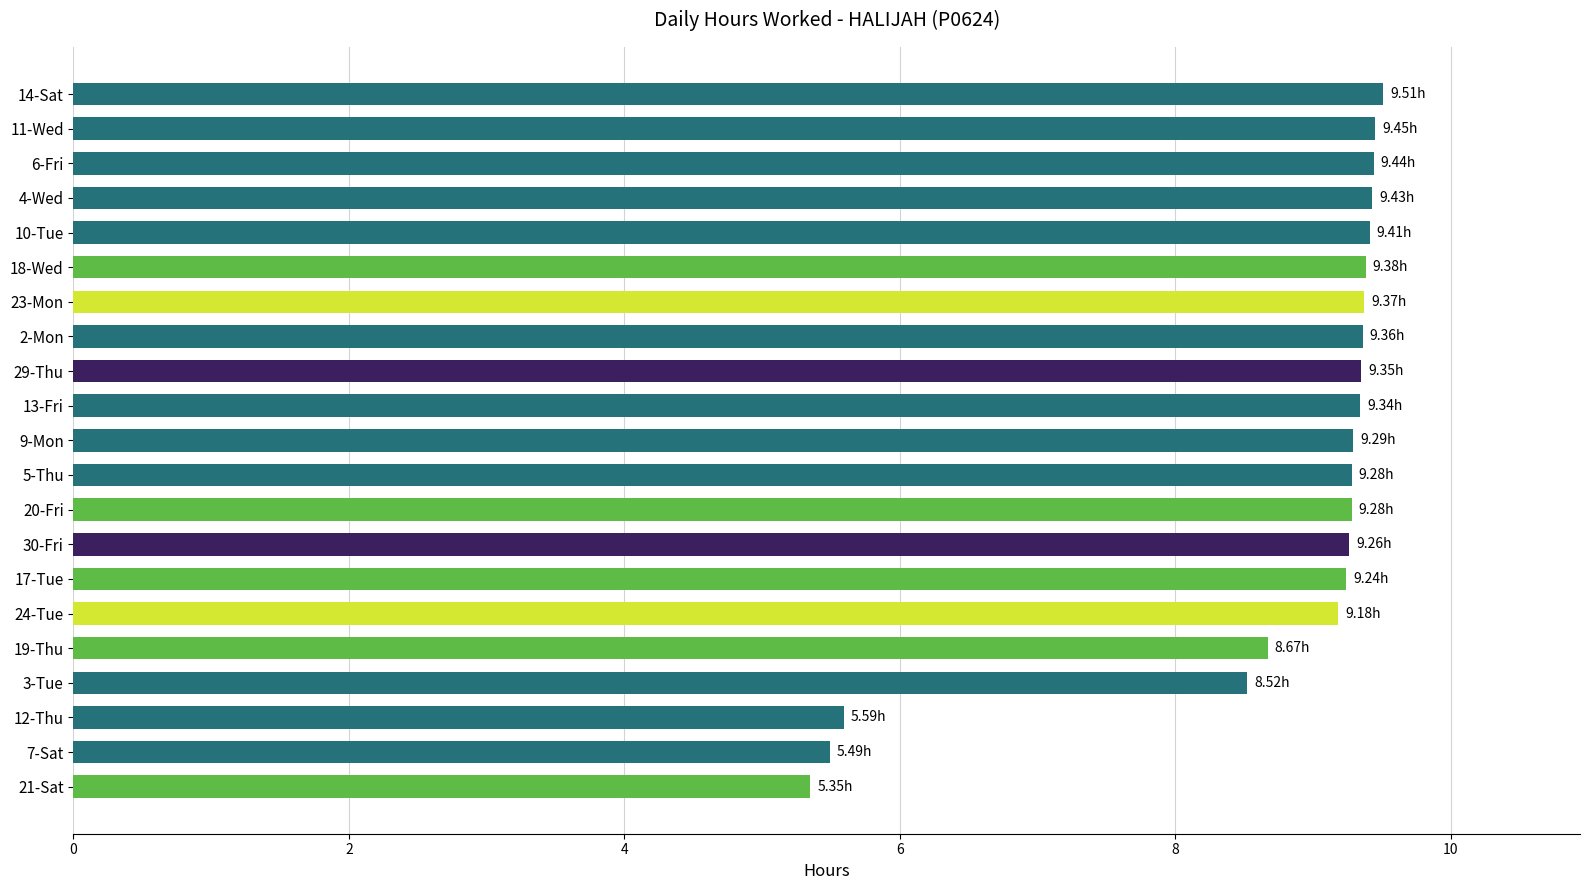

Approximately how many times larger is the value at 6-Fri compared to 12-Thu?

1.7